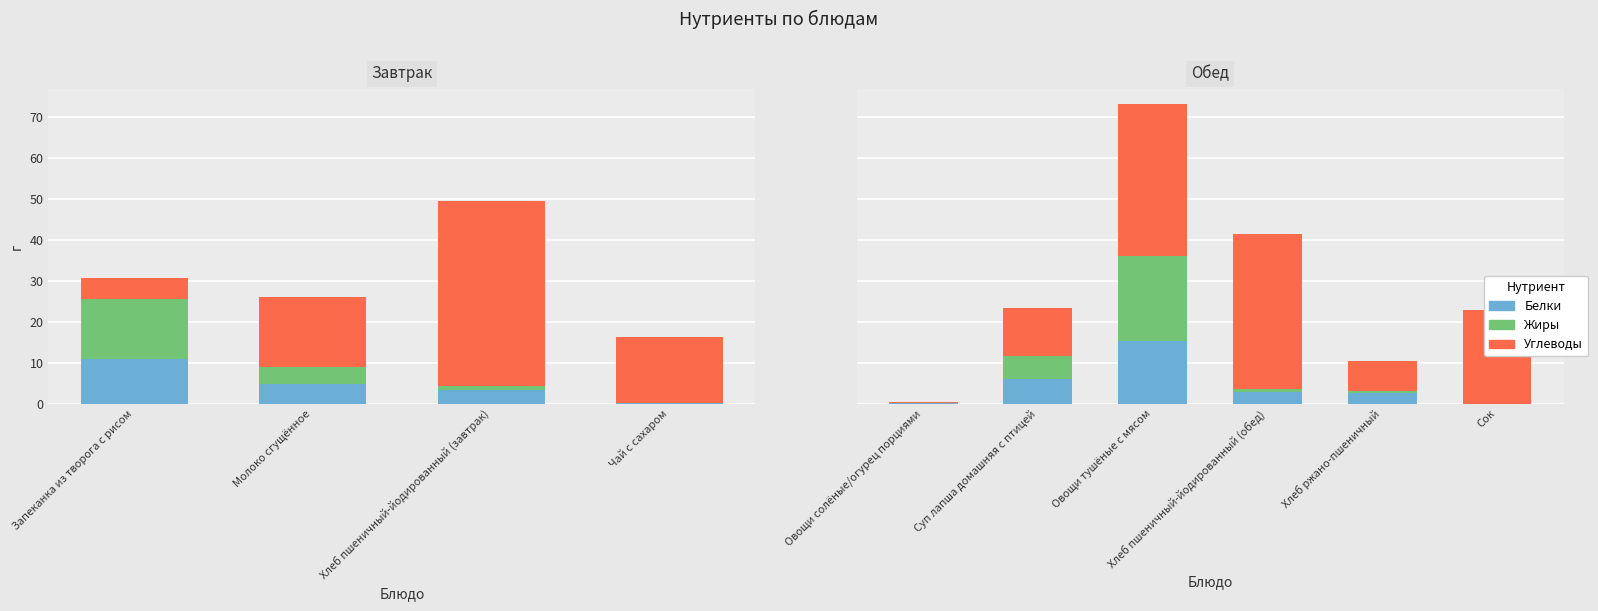

How many values in the Белки series are below 2?

2